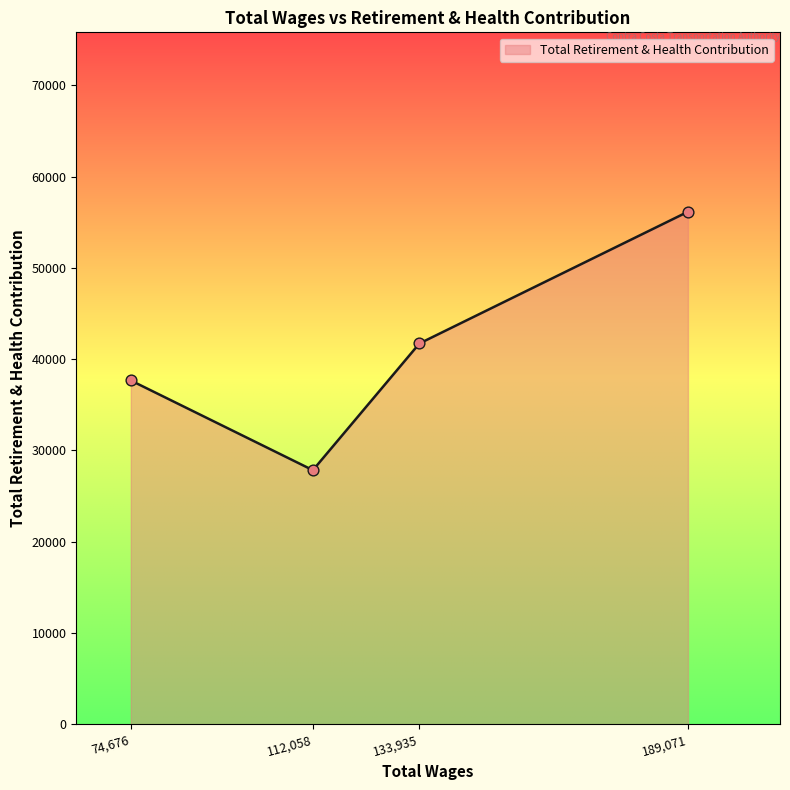

Approximately how many times larger is the value at 74,676 compared to 133,935?

0.9